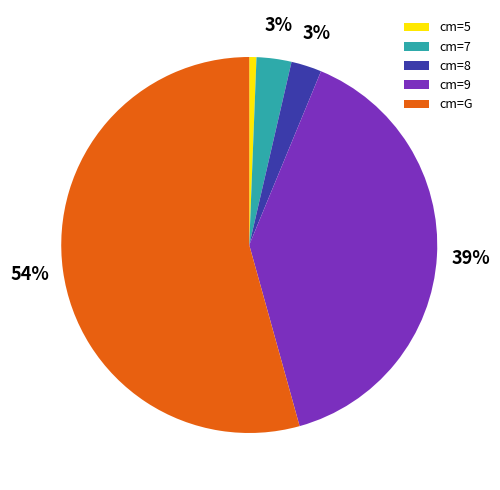

Which has a higher value, cm=9 or cm=5?

cm=9